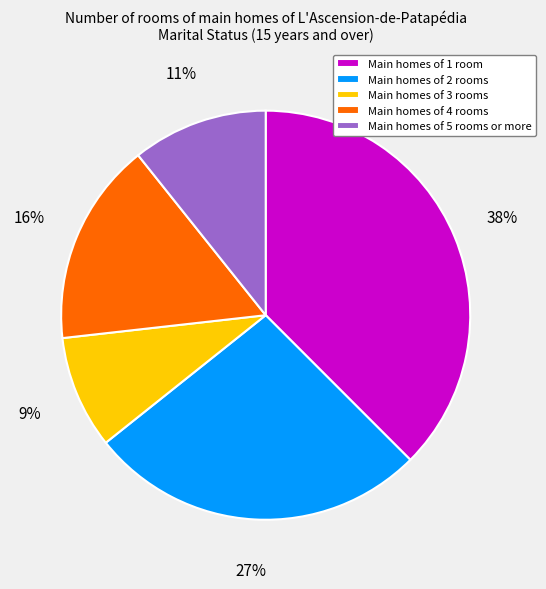

Which category has the biggest portion of the pie?

Main homes of 1 room